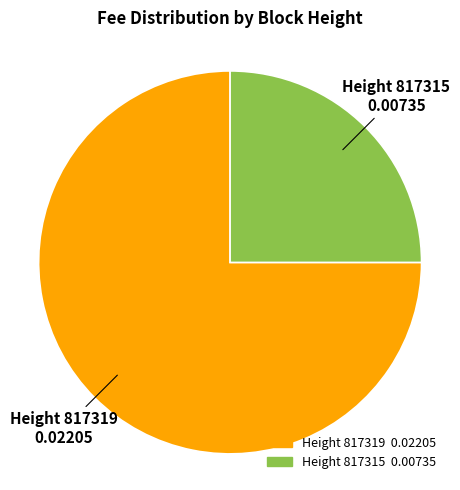

Does any single category account for the majority?

Yes